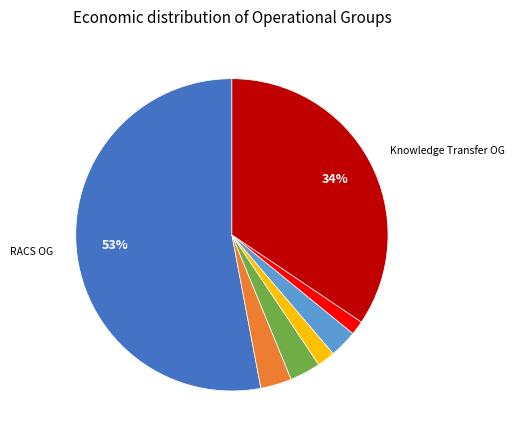

Is there any slice that represents more than half of the pie?

Yes